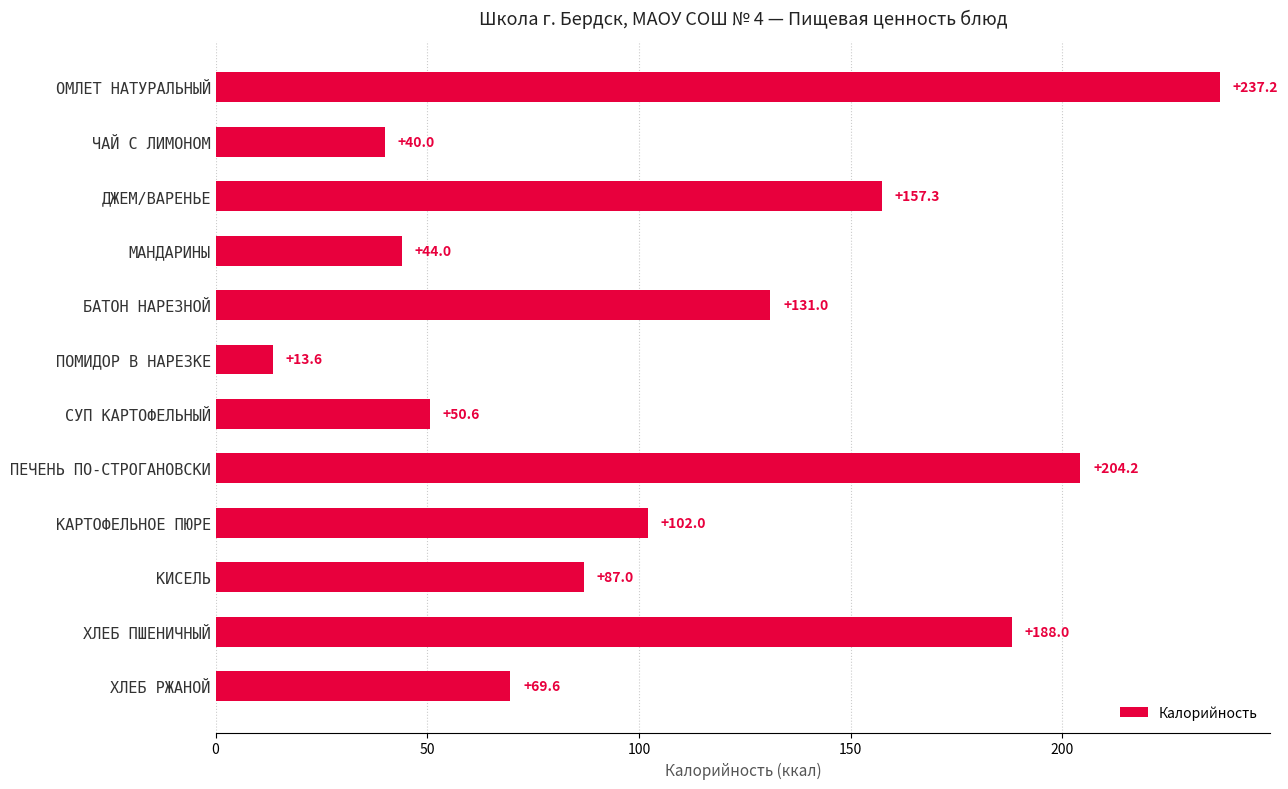

Approximately how many times larger is the value at ОМЛЕТ НАТУРАЛЬНЫЙ compared to ХЛЕБ РЖАНОЙ?

3.4